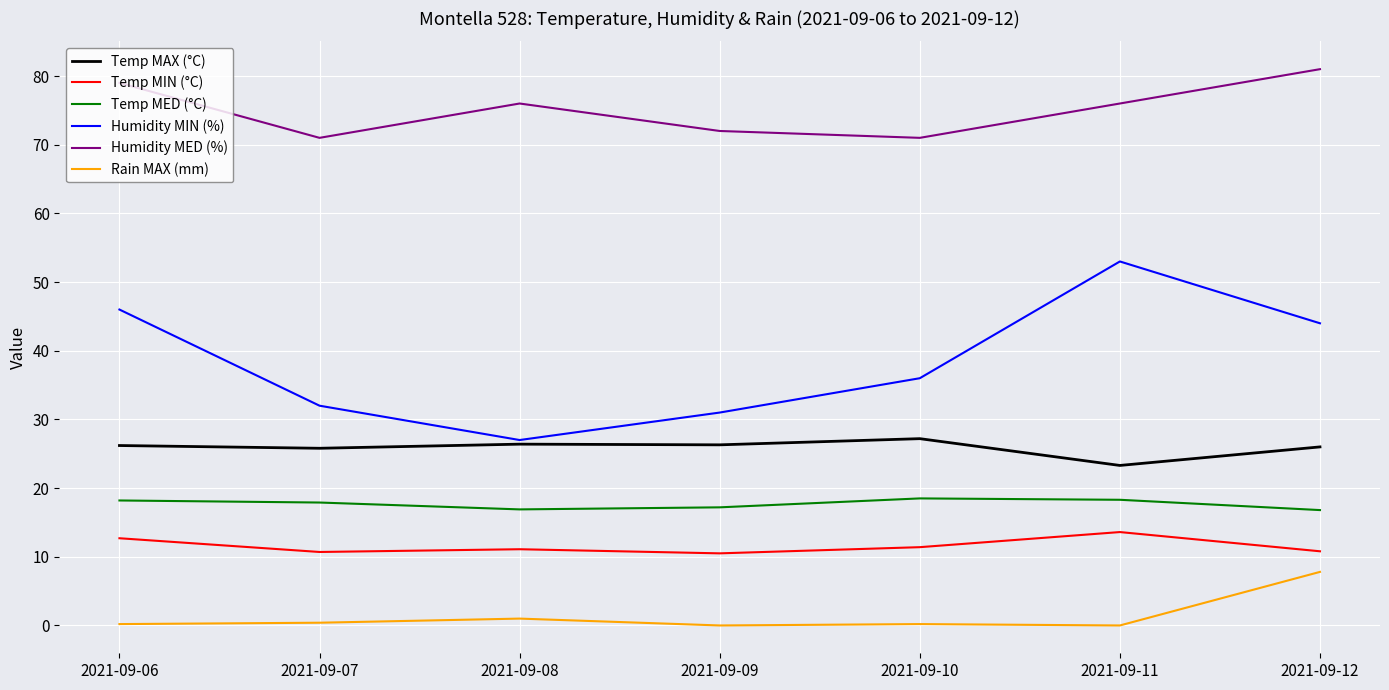

Rank the series by their maximum value, from lowest to highest.

Rain MAX (mm), Temp MIN (°C), Temp MED (°C), Temp MAX (°C), Humidity MIN (%), Humidity MED (%)